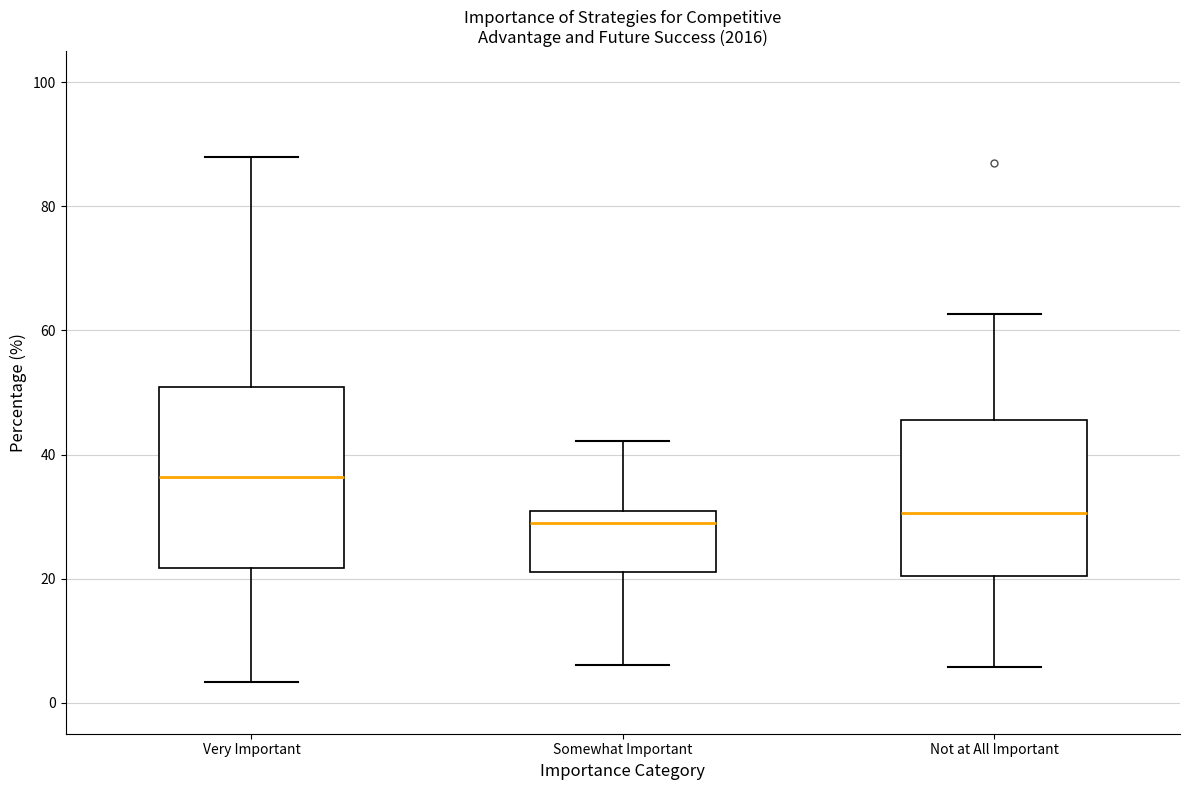

Reading left to right, transcribe this box plot: for each box, give where its median line is, the range the box spans, and where its two whiskers end, as read against the y-axis. The values are not printed on the chart, so give them approximately, as read against the axis.

Very Important: median 36, box 22 to 50, whiskers 4 to 88
Somewhat Important: median 28, box 22 to 30, whiskers 6 to 42
Not at All Important: median 30, box 20 to 46, whiskers 6 to 62